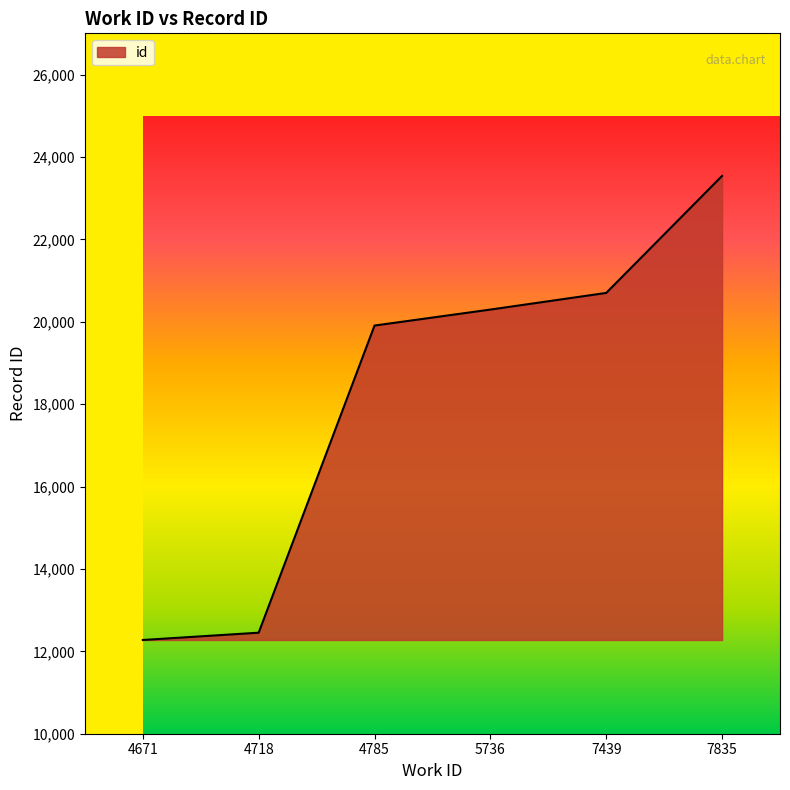

List the labels in order of value, largest first.

7835, 7439, 5736, 4785, 4718, 4671